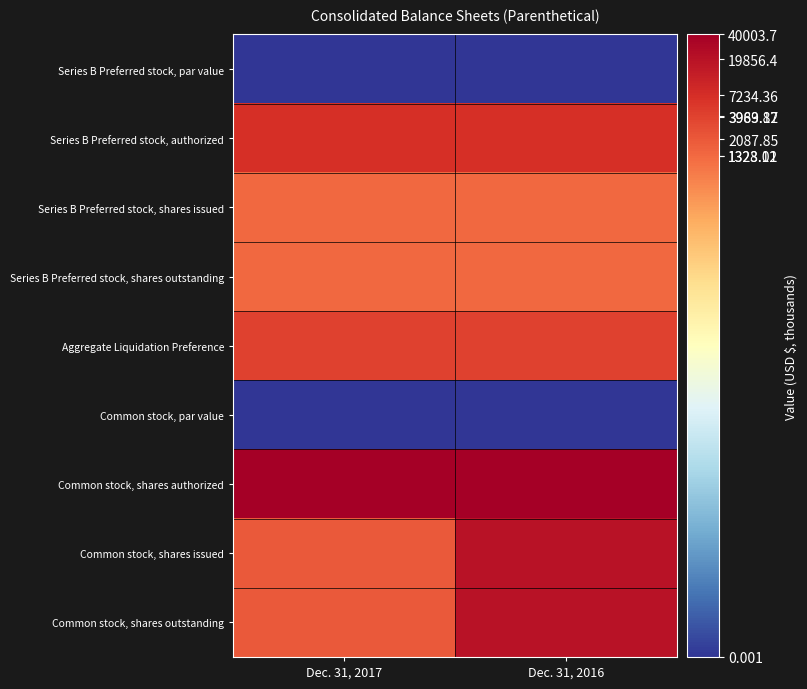

Which has a higher value, Dec. 31, 2017 or Dec. 31, 2016?

Dec. 31, 2017